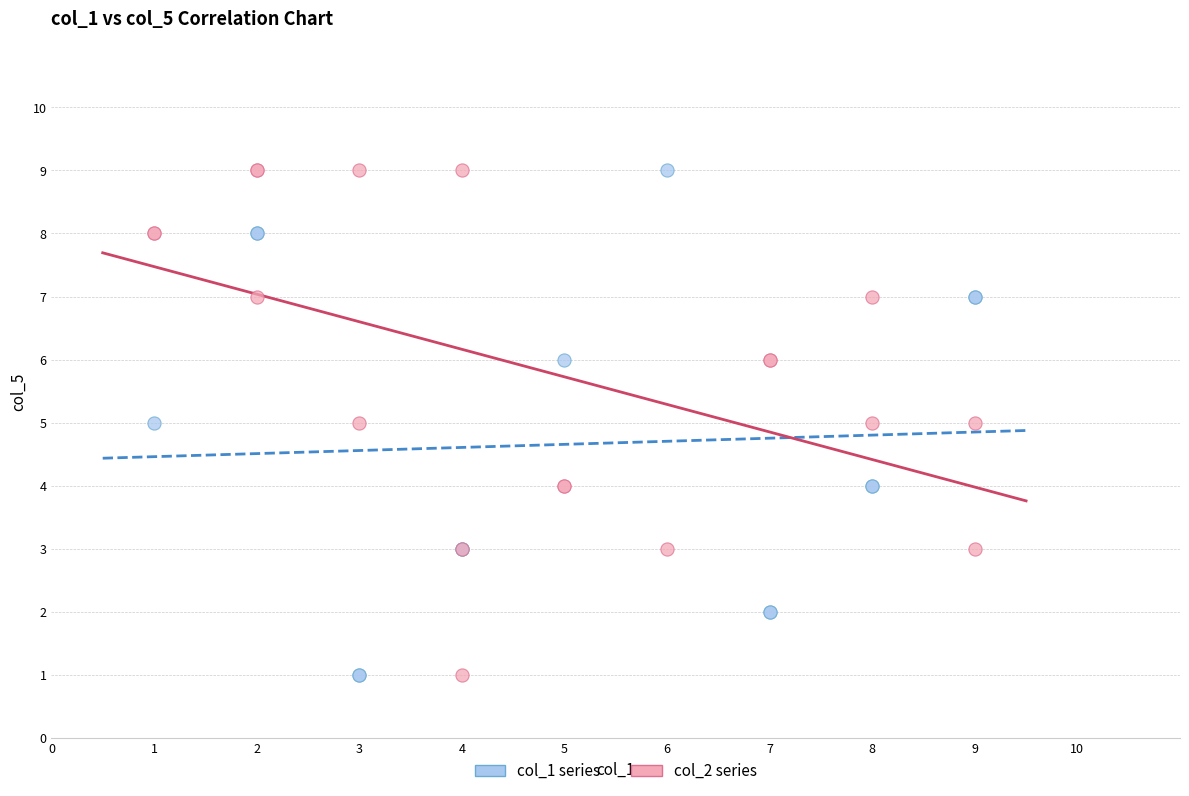

What are all the series names shown in the legend?

col_1 series, col_2 series